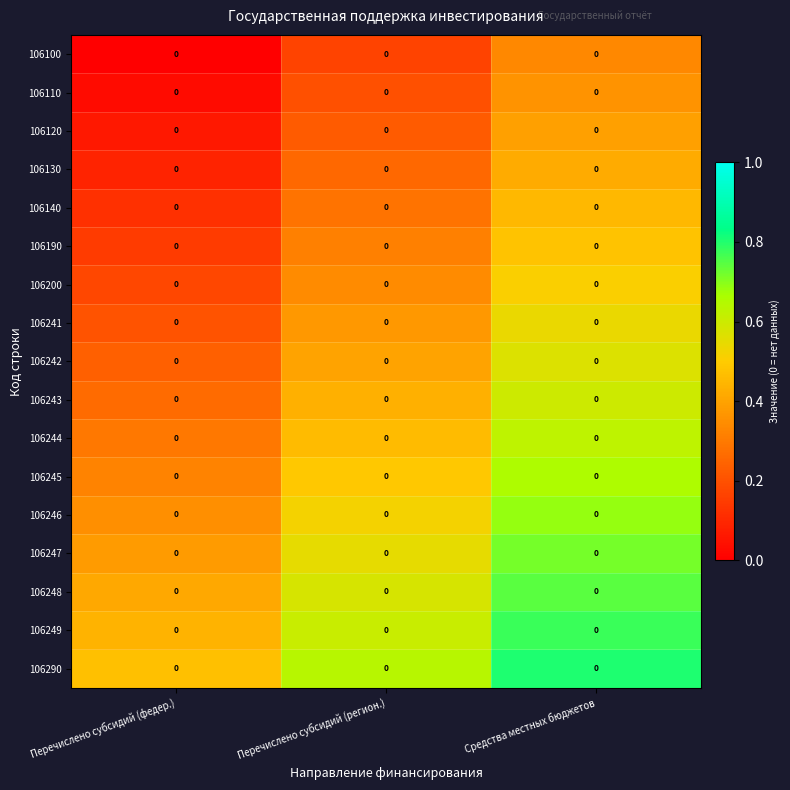

What is the difference between the maximum and minimum values in the 106248 series?

0.3